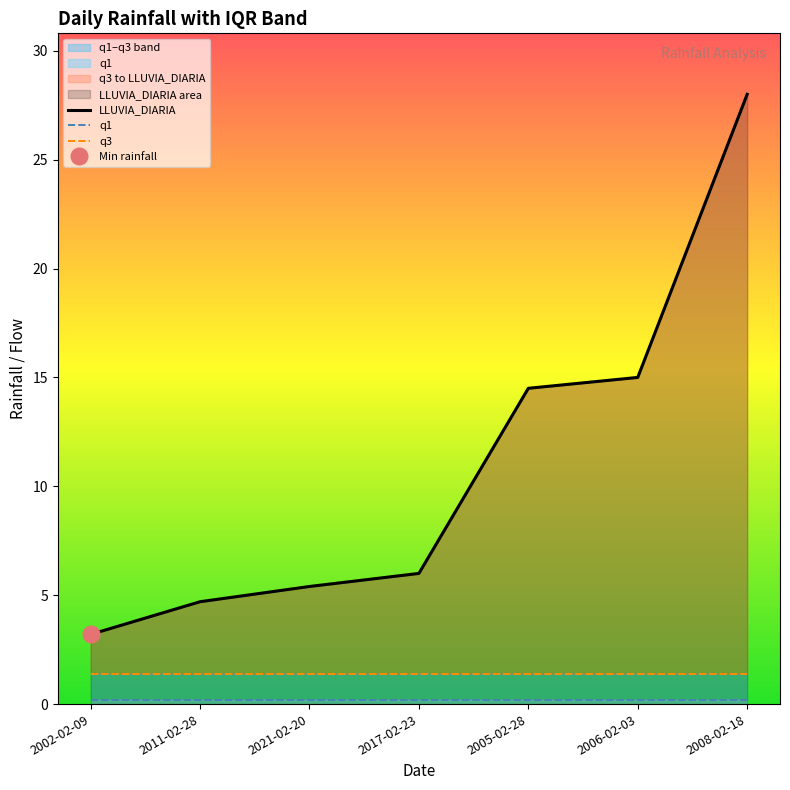

True or false: q1 and LLUVIA_DIARIA intersect in this chart.

False